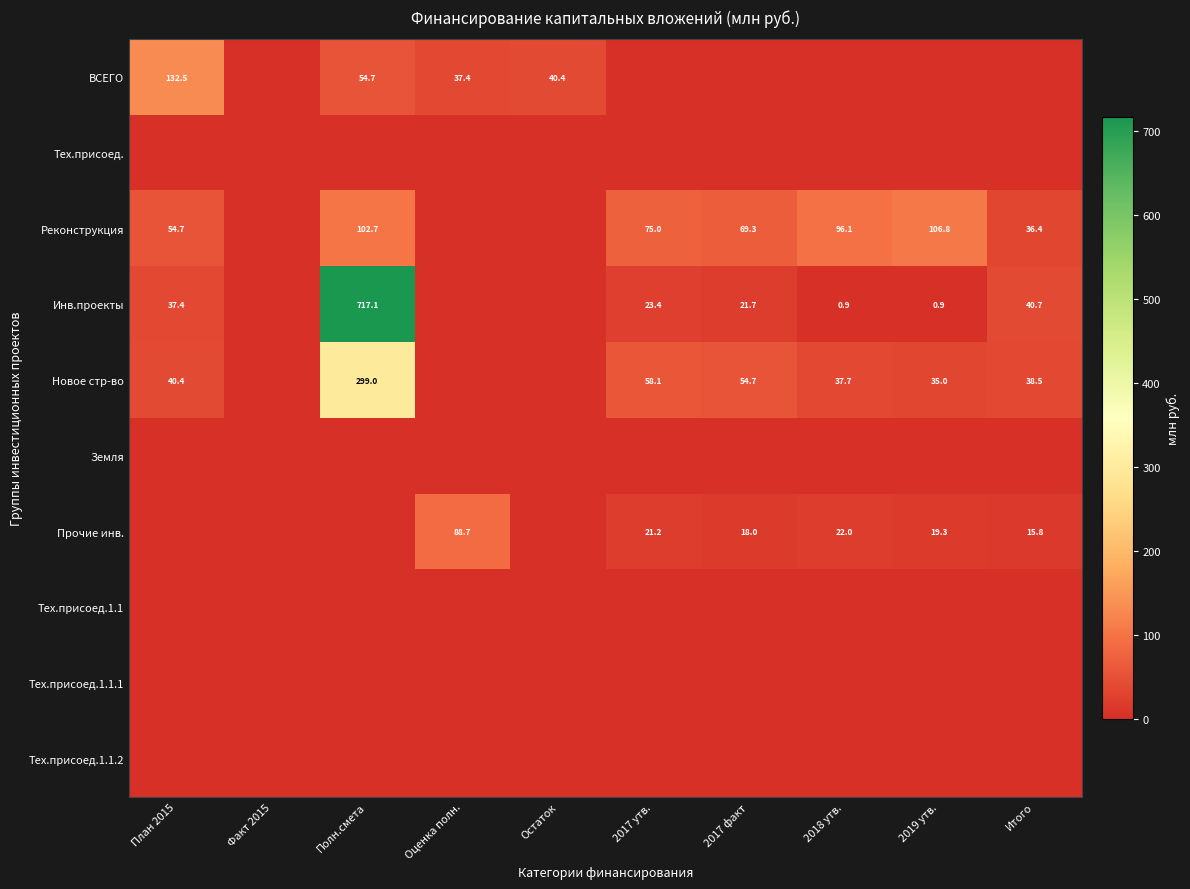

True or false: Инв.проекты has a value of 40.7 at Итого.

True